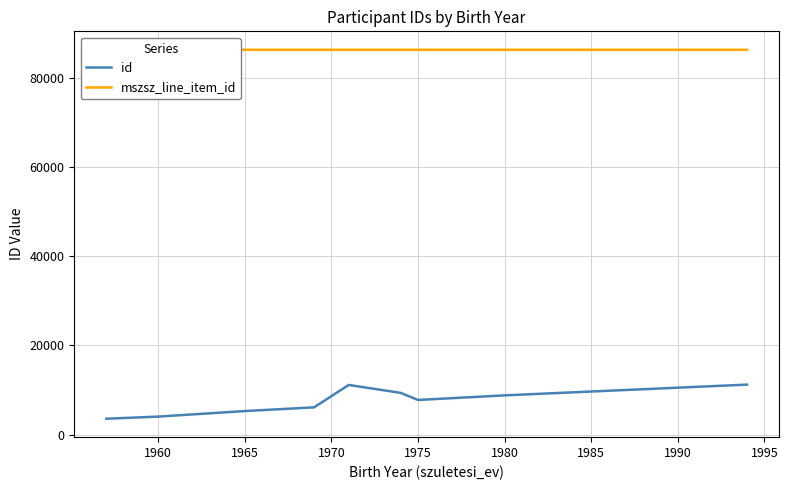

Reading right to left, list all the values displayed in this chart.

id: 11199.0	8958.0	8784.0	7753.0	9340.5	11127.0	6100.0	5265.0	4022.0	3548.0
mszsz_line_item_id: 86310.5	86311.0	86310.5	86310.5	86310.5	86310.5	86310.5	86310.5	86311.0	86310.5